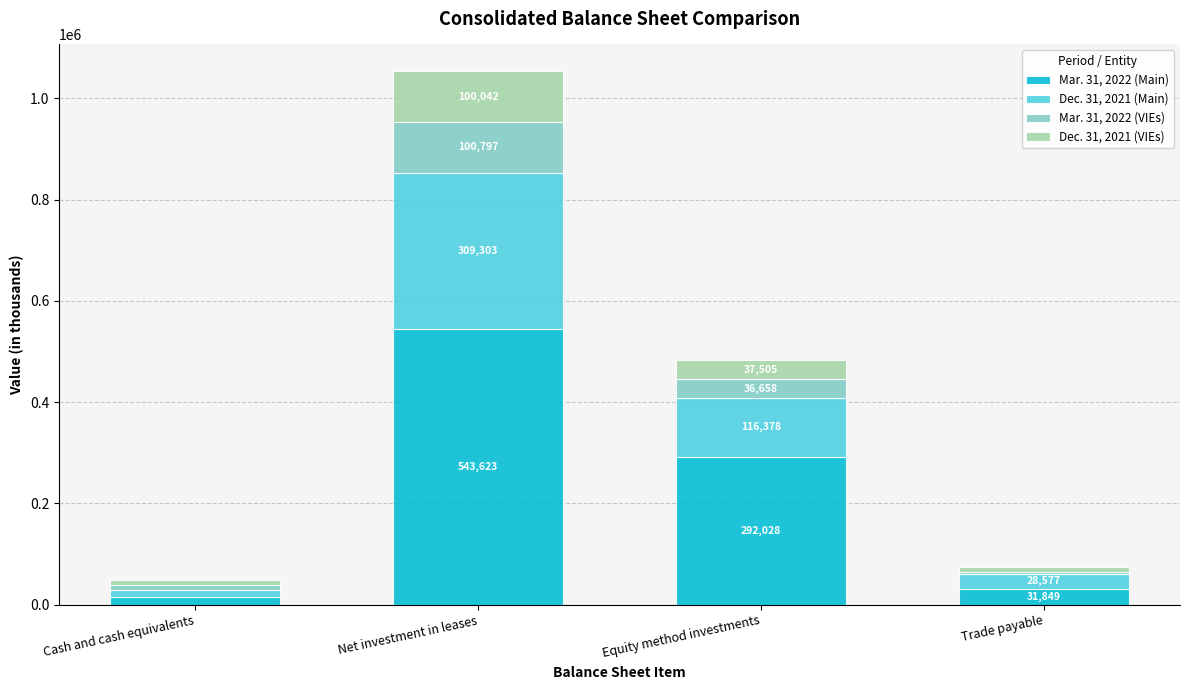

What is the difference between the maximum and minimum values in the Mar. 31, 2022 (Main) series?

528607